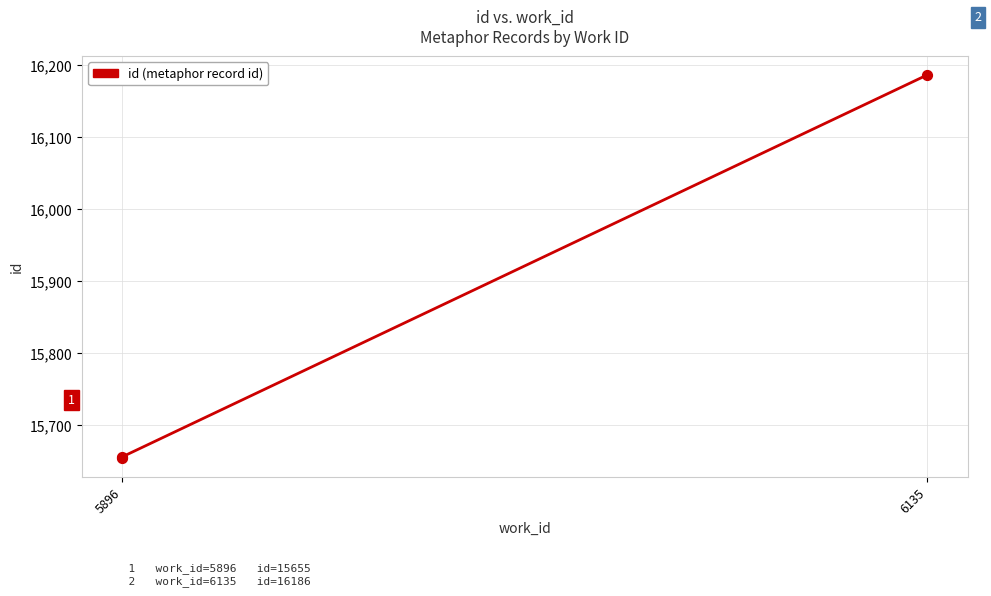

Approximately how many times larger is the value at 5896 compared to 5896?

1.0